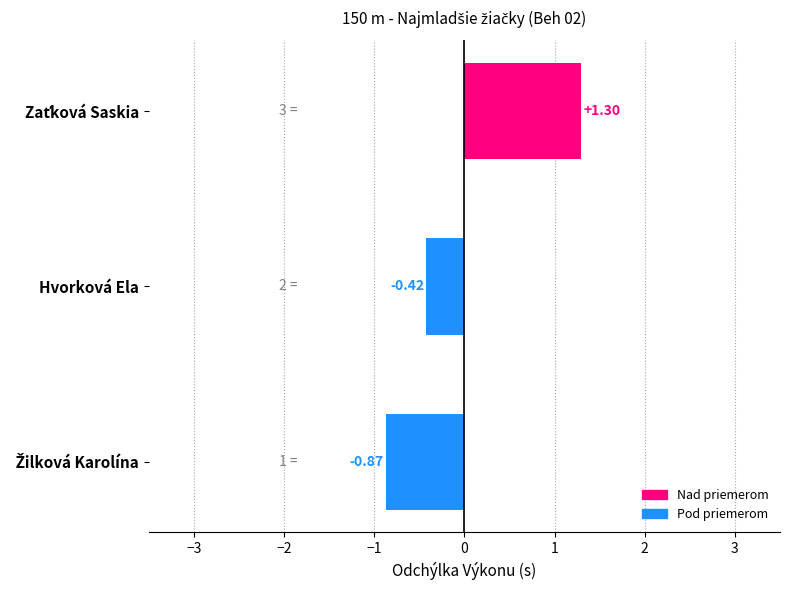

At which label is the value closest to 0?

Hvorková Ela